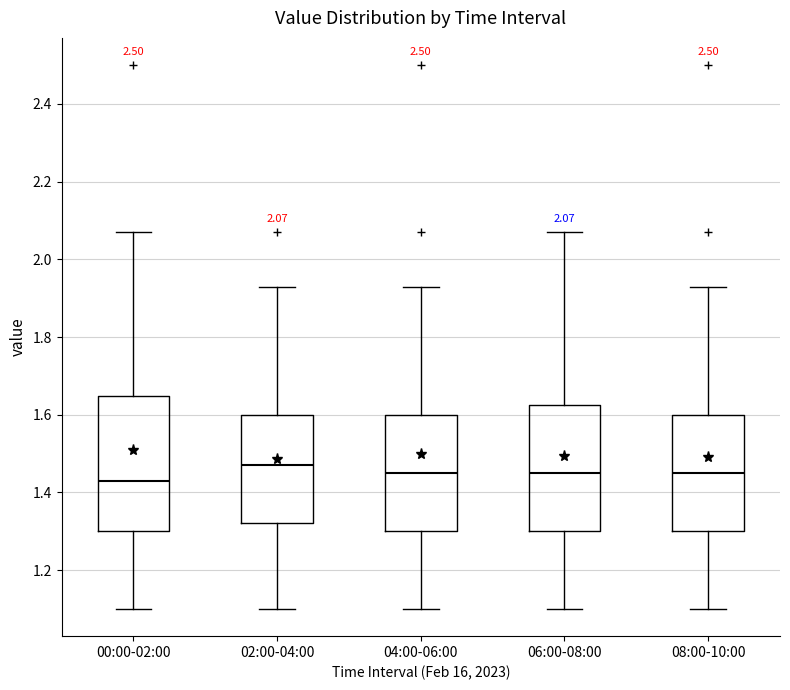

Comparing the boxes themselves (not the whiskers), which one is the tallest?

00:00-02:00